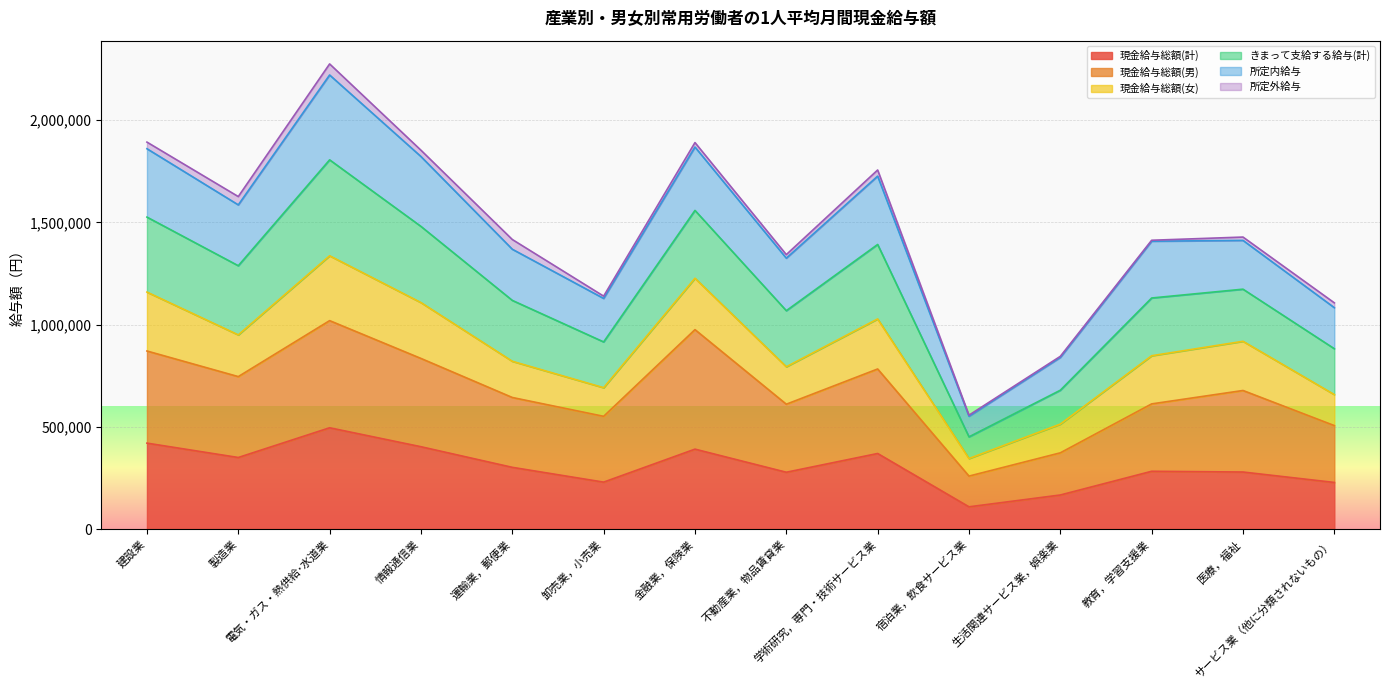

True or false: 現金給与総額(男) has a value of 217366 at 不動産業，物品賃貸業.

False